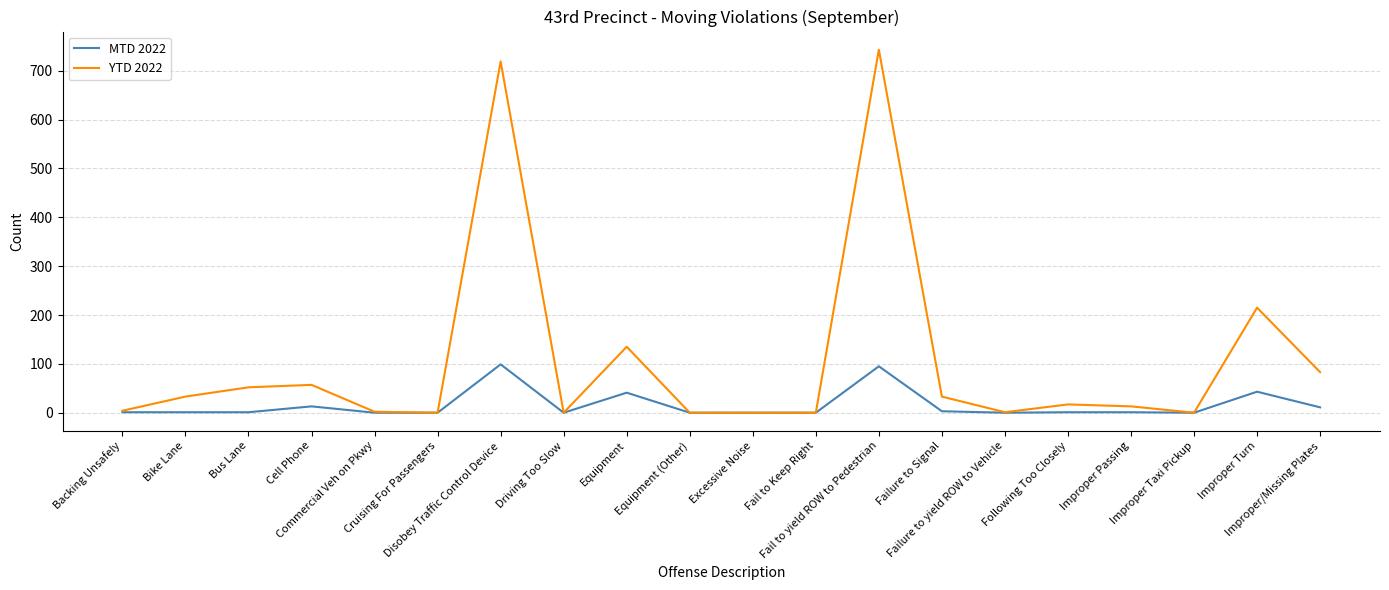

List the series in order of their peak value, highest first.

YTD 2022, MTD 2022